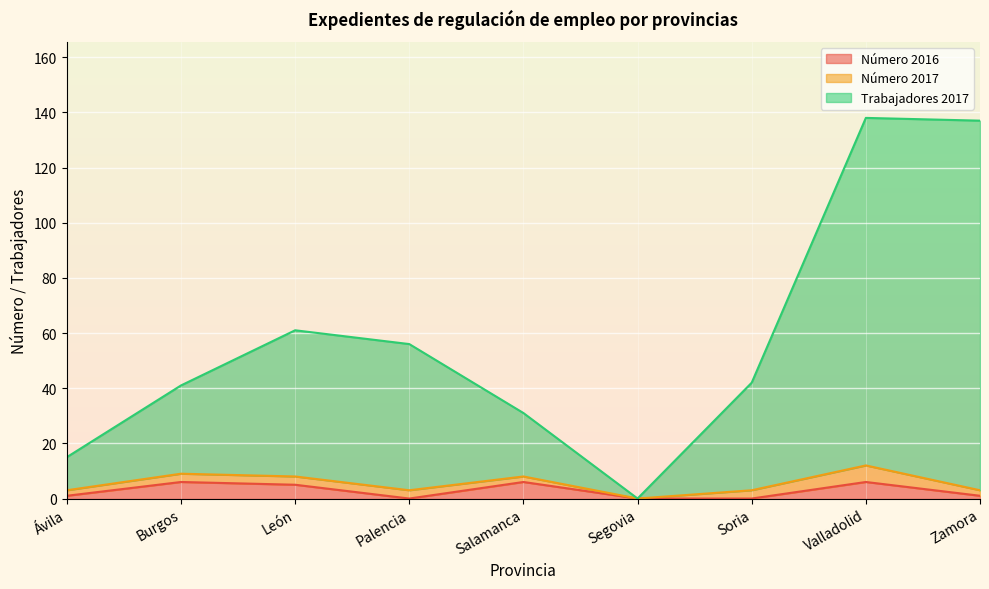

Does the chart display data point markers on the line(s)?

No